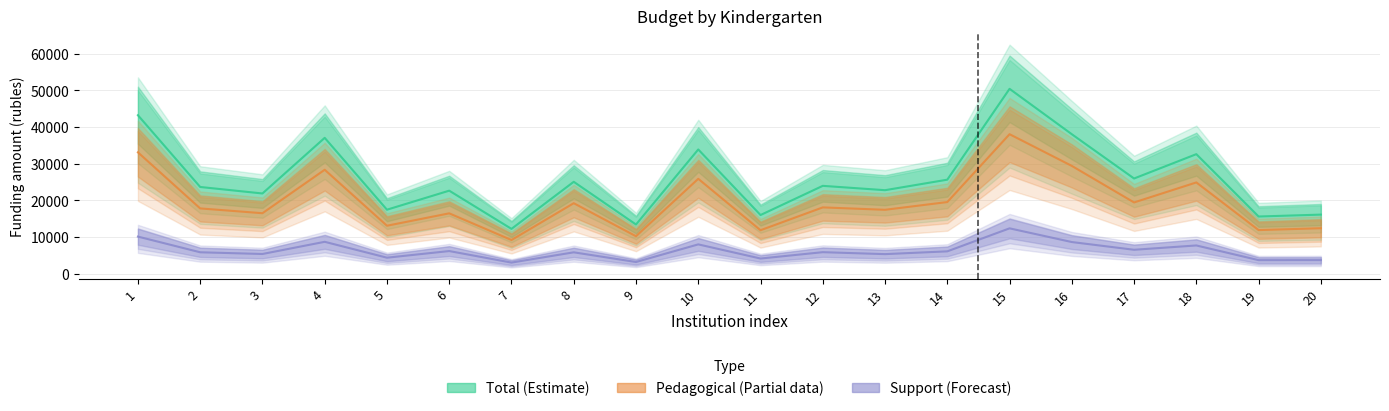

At which label does Pedagogical reach its peak?

15